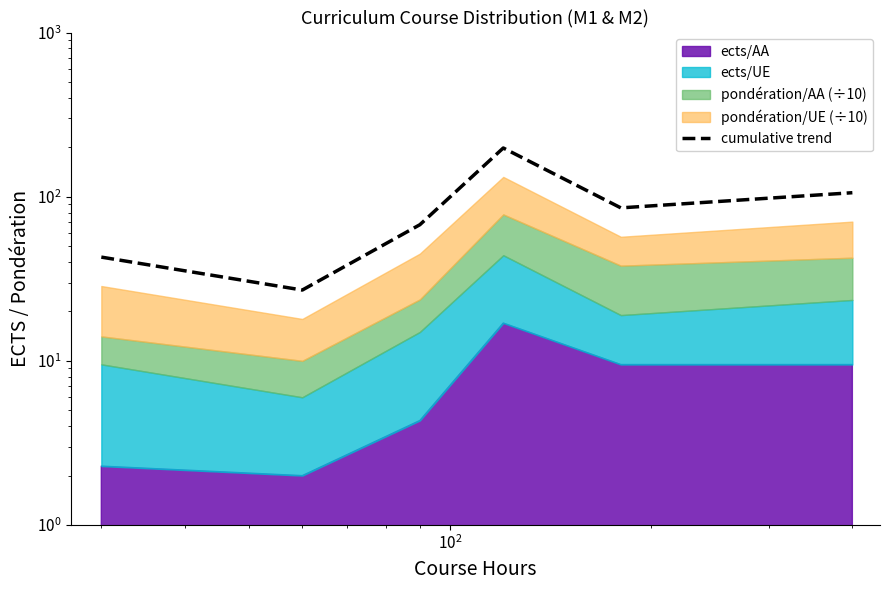

How many interior local peaks (higher than both neighbors) does the data have?

1